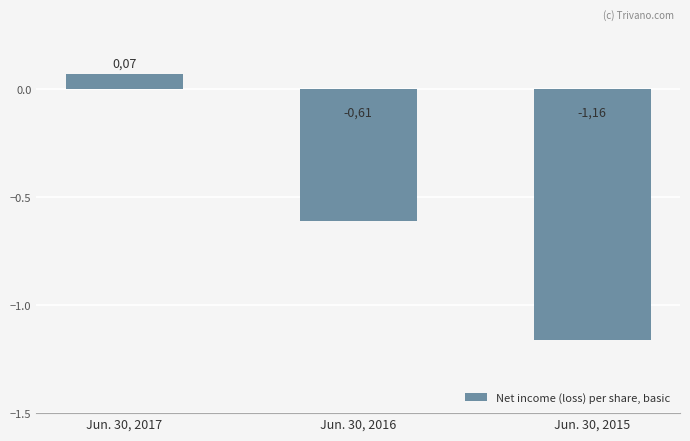

What is the minimum value shown in the chart?

-1.2